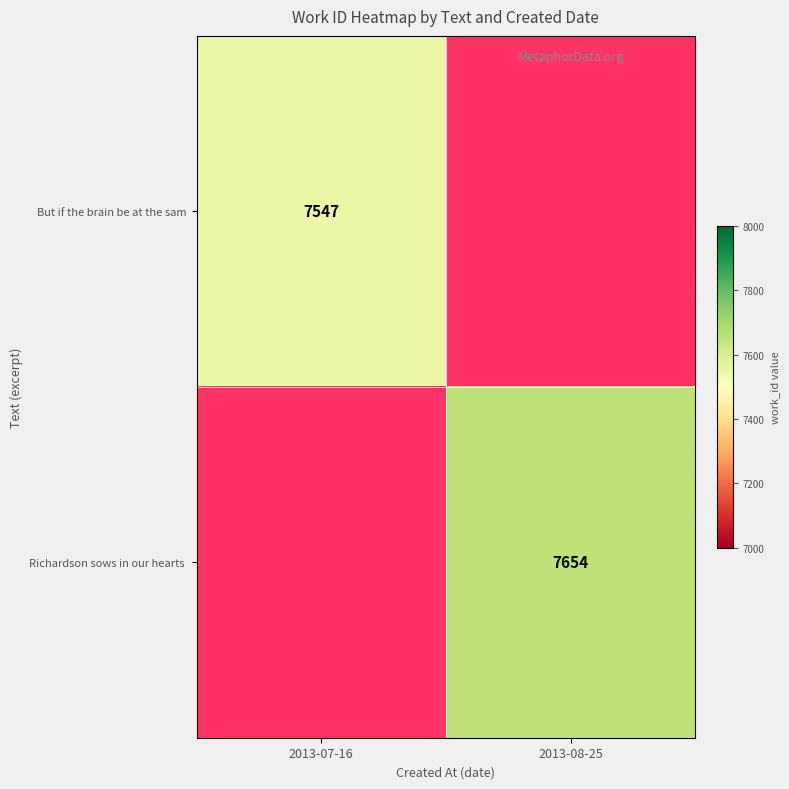

At how many categories does at least one series exceed 7603?

1